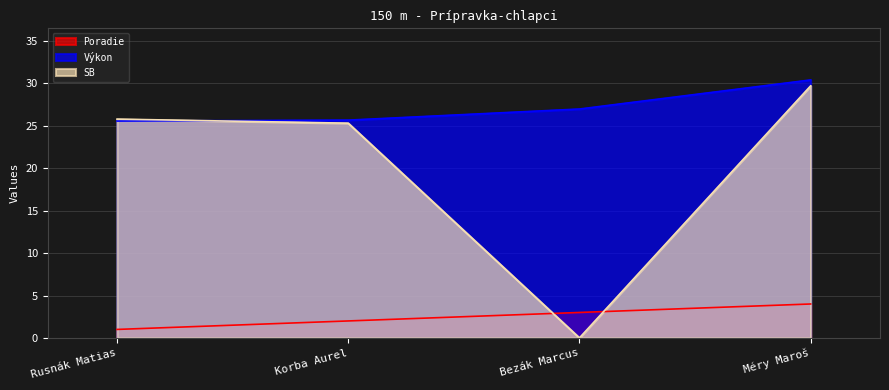

The value of Výkon at Méry Maroš is 30.4. True or false?

True